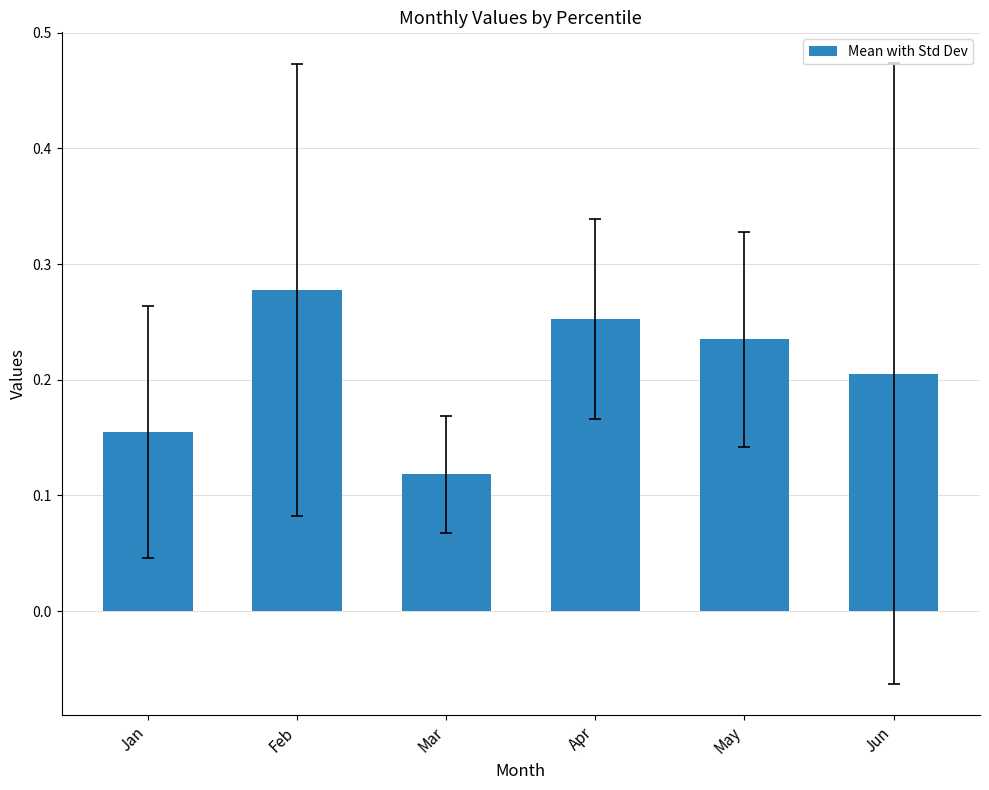

True or false: the data shows 0.4 at May.

False